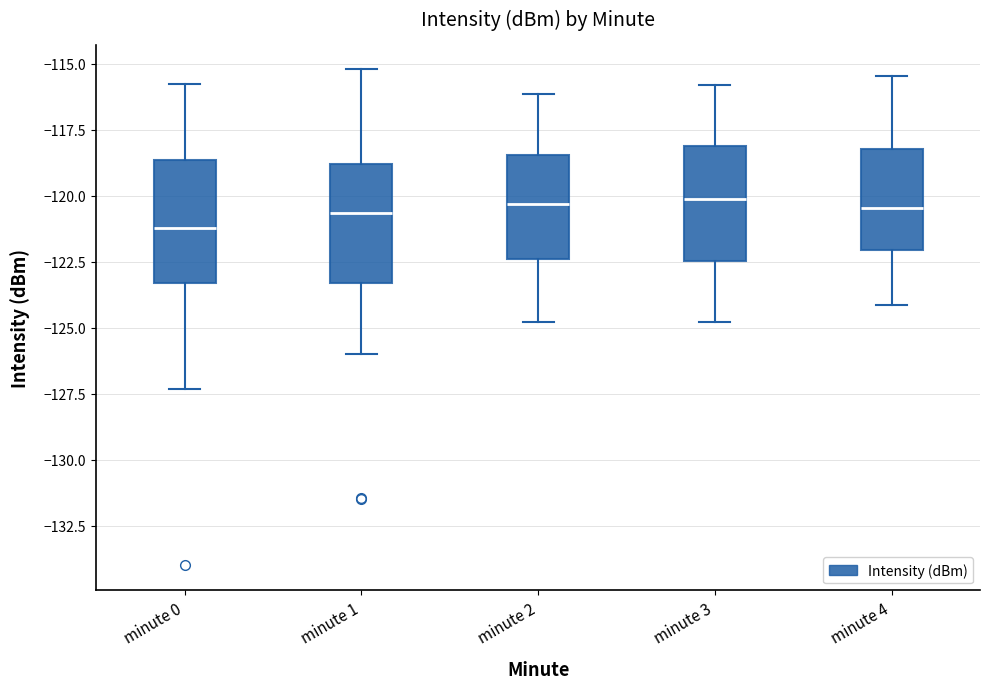

Reading left to right, read every box against the y-axis: the position of its median line, the range the box covers, and the ends of its whiskers. The values are not printed on the chart, so give them approximately, as read against the axis.

minute 0: median -121.0, box -123.5 to -118.5, whiskers -127.5 to -115.5
minute 1: median -120.5, box -123.5 to -119.0, whiskers -126.0 to -115.0
minute 2: median -120.5, box -122.5 to -118.5, whiskers -125.0 to -116.0
minute 3: median -120.0, box -122.5 to -118.0, whiskers -125.0 to -116.0
minute 4: median -120.5, box -122.0 to -118.0, whiskers -124.0 to -115.5